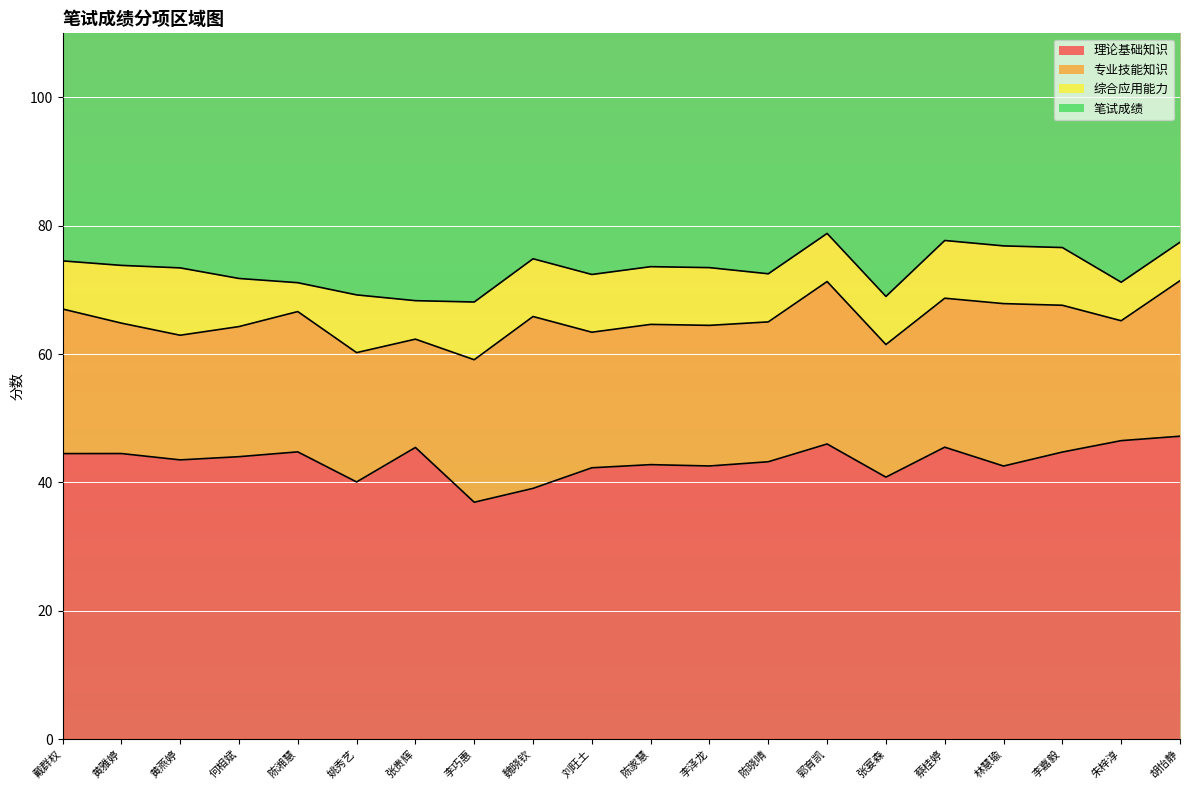

What is the difference between the maximum and minimum values in the 笔试成绩 series?

10.7